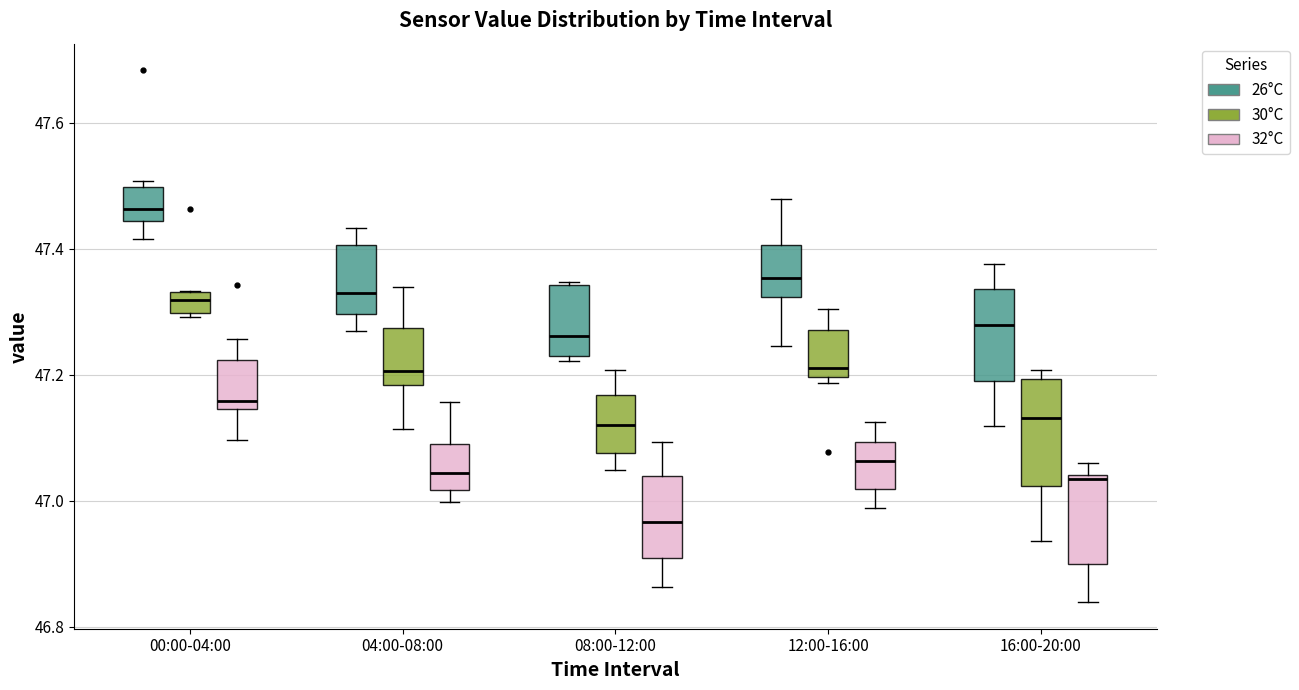

Which box is the tallest, from its lower edge to its upper edge?

16:00-20:00 (30°C)